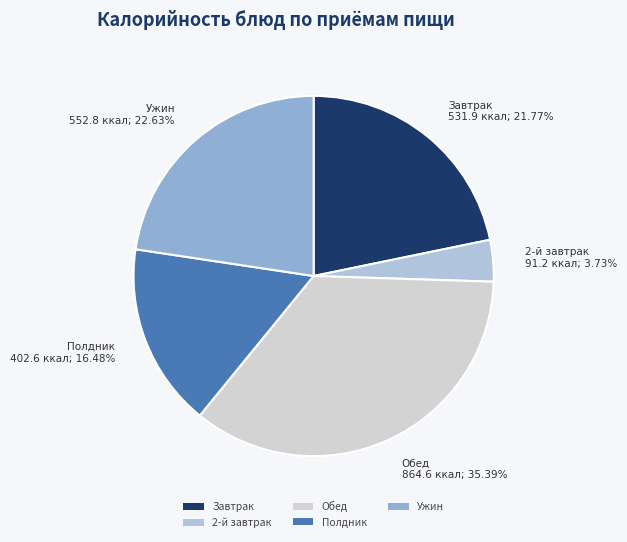

How many segments does this pie chart have?

5